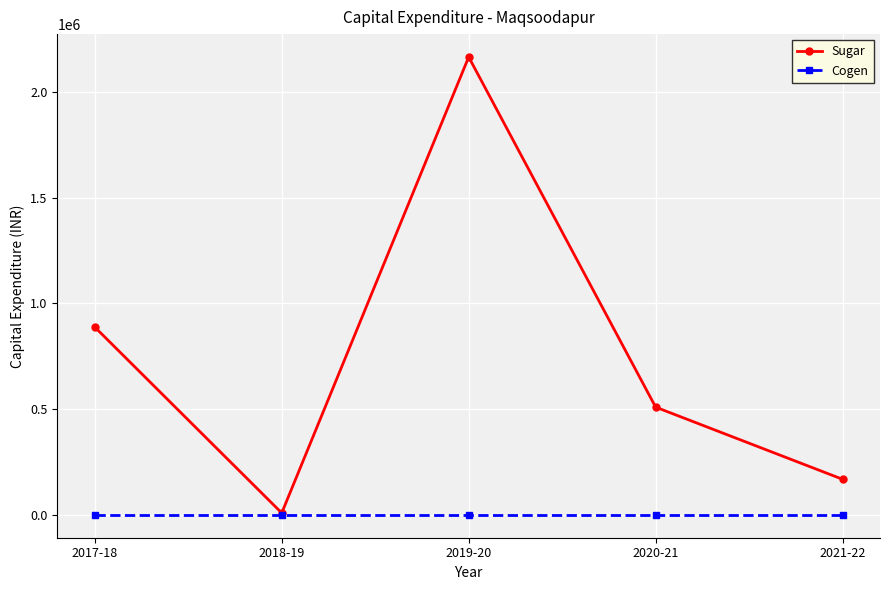

Does the chart have visible grid lines?

Yes